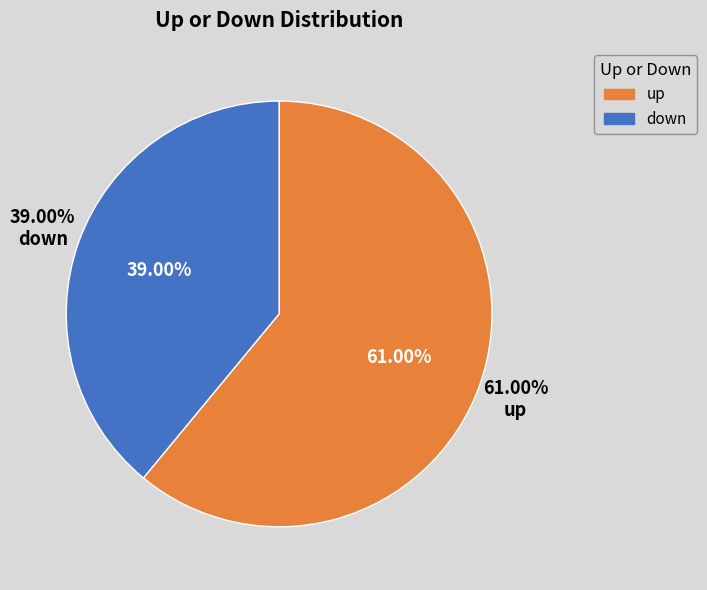

What is the largest slice in the pie chart?

up